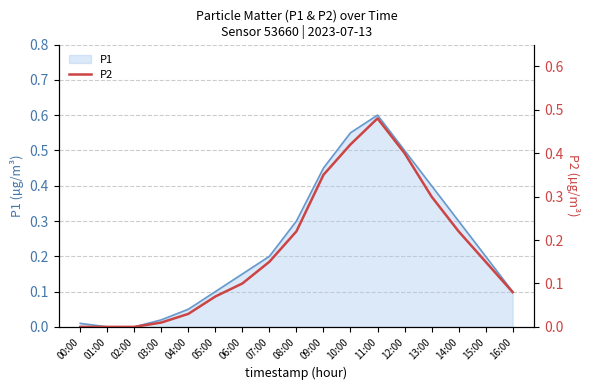

True or false: P1 has a value of 0.3 at 08:00.

True